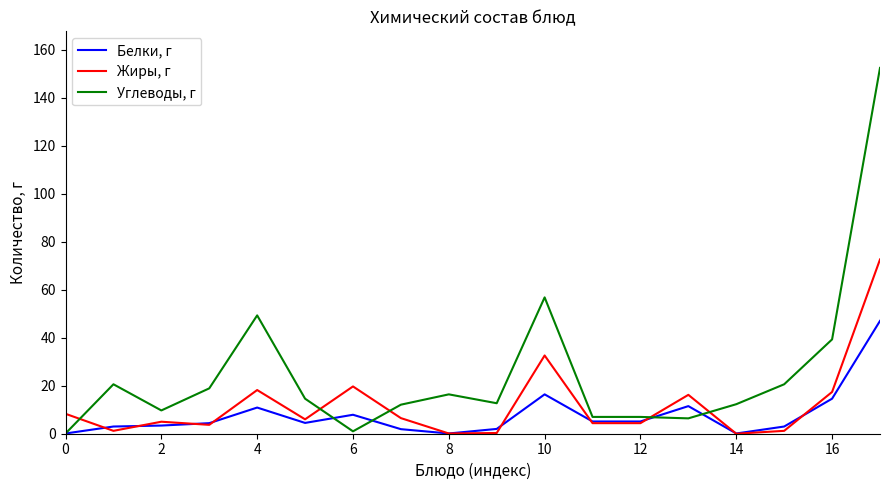

List the series in order of their peak value, lowest first.

Белки, г, Жиры, г, Углеводы, г